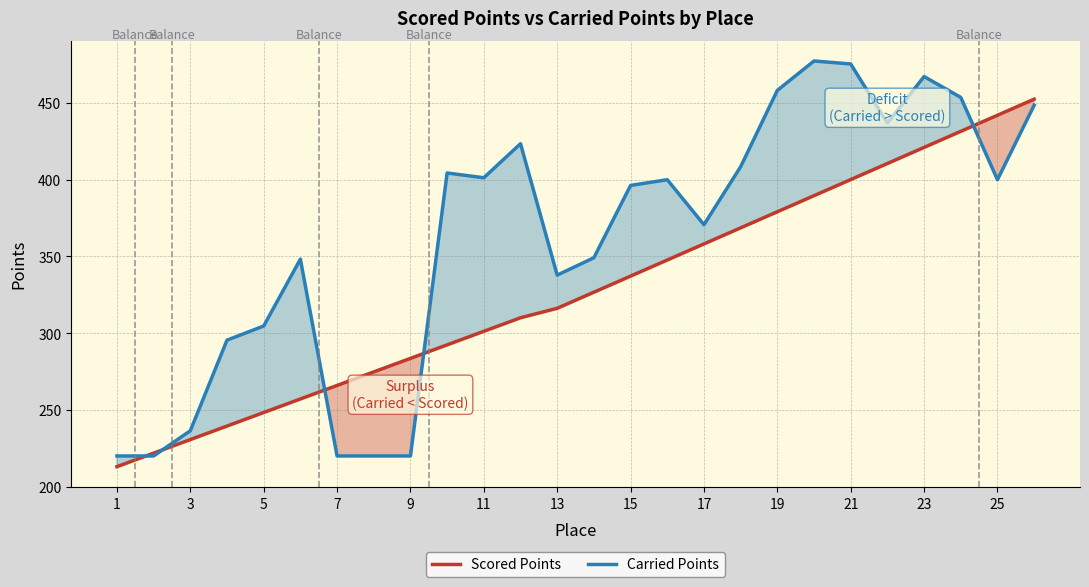

What is the minimum value shown in the chart?

213.0